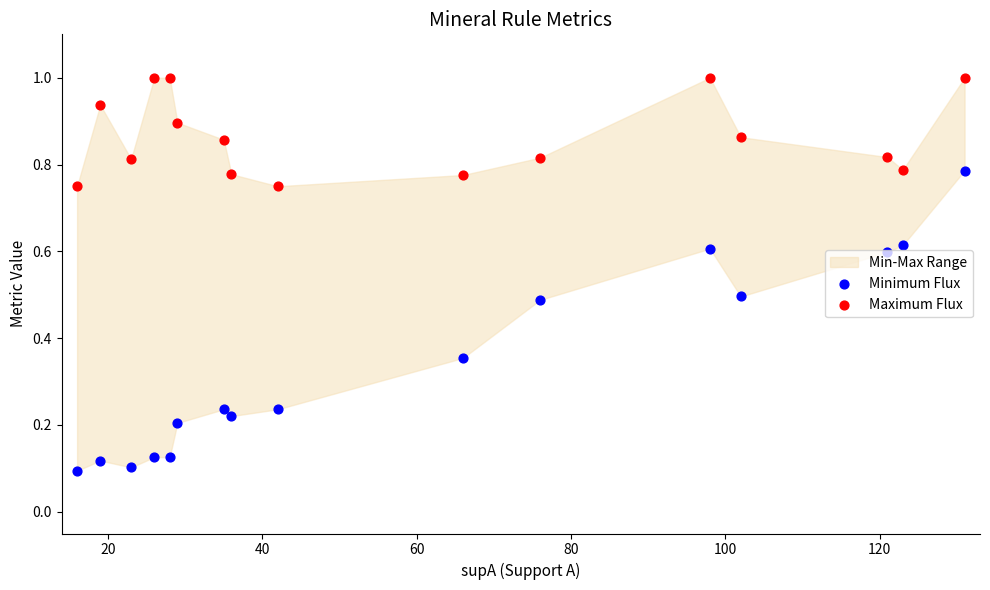

Which series has the largest total across all categories?

Maximum Flux